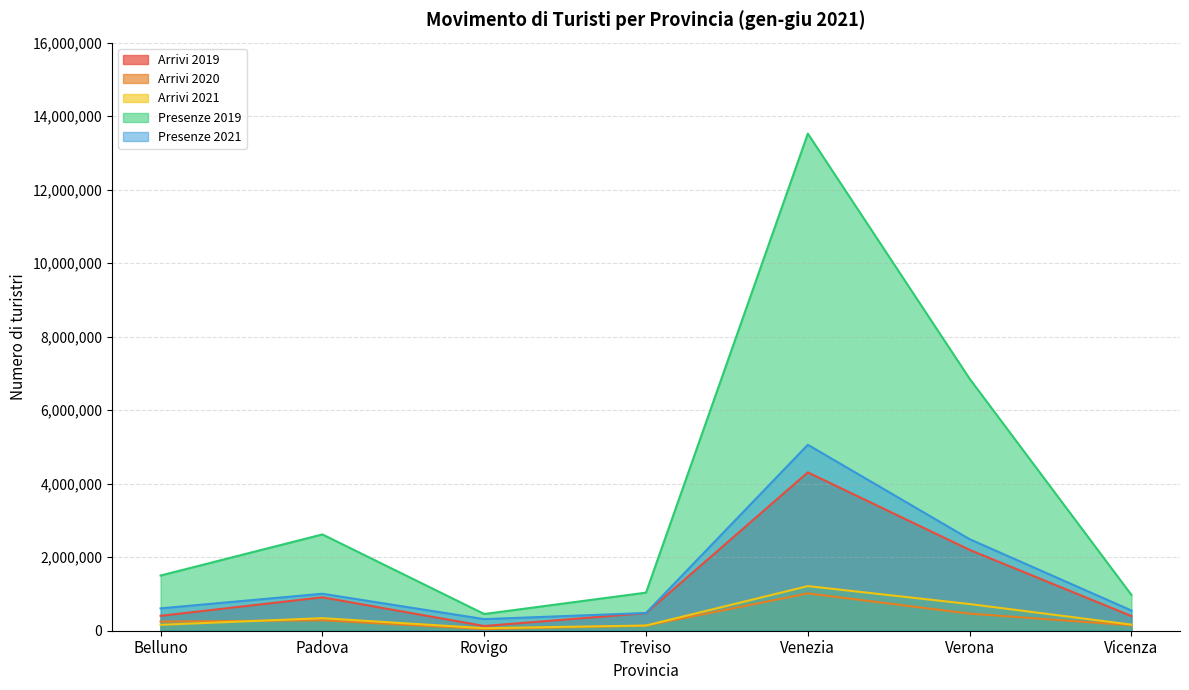

True or false: Arrivi 2021 and Arrivi 2020 intersect in this chart.

True